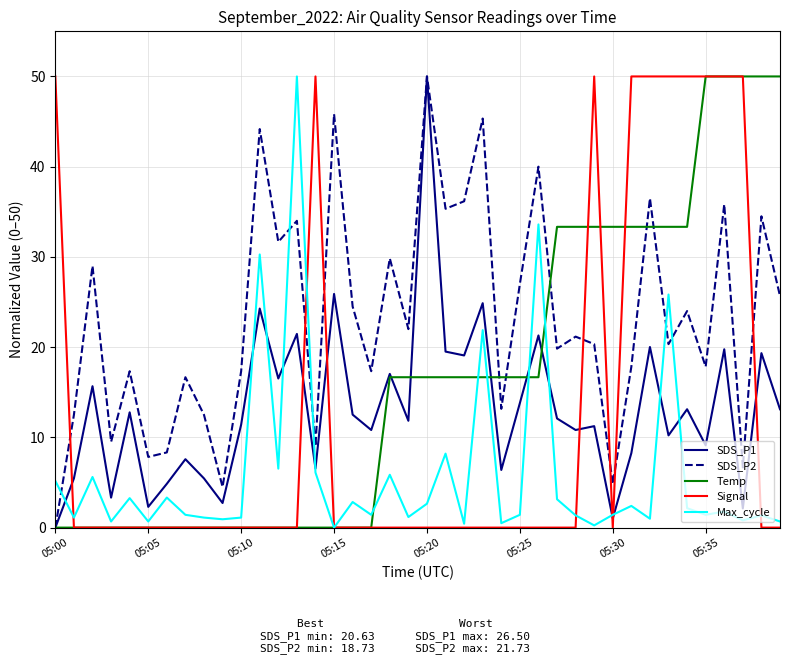

How many times do SDS_P1 and Signal cross each other?

7